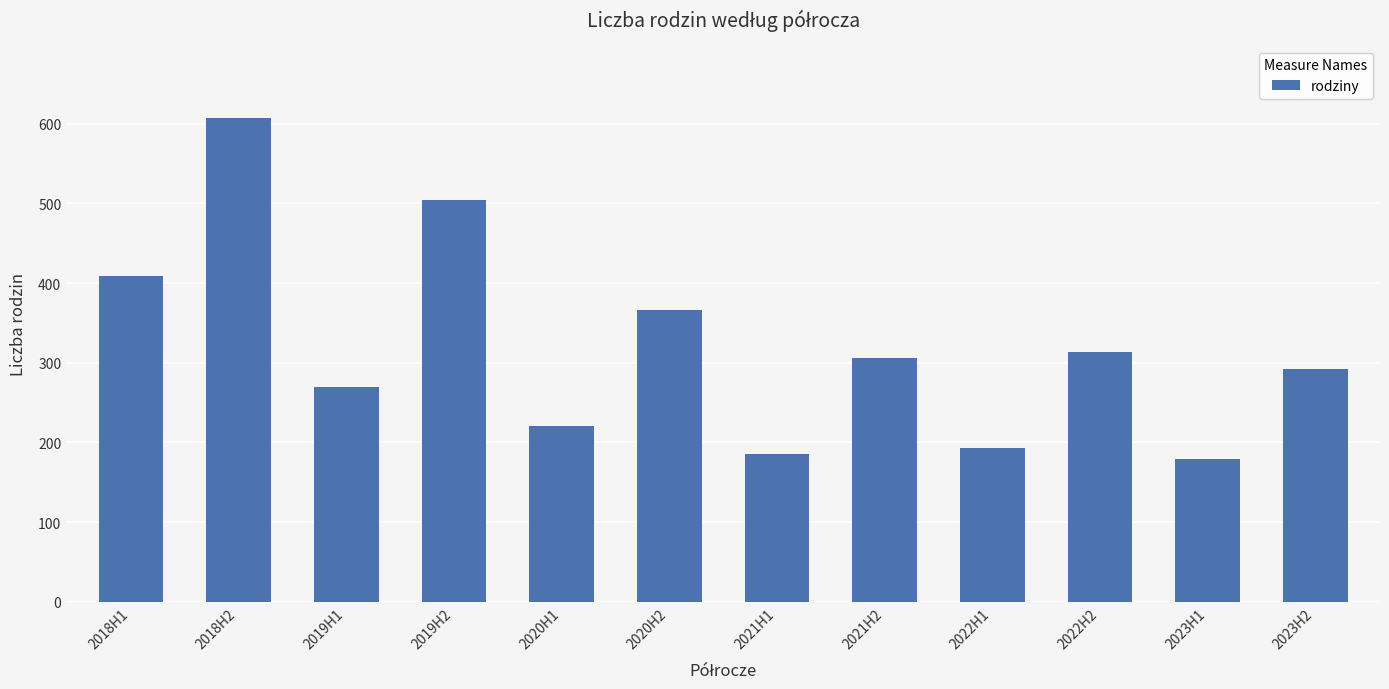

At which category does the chart reach its minimum across all series?

2023H1